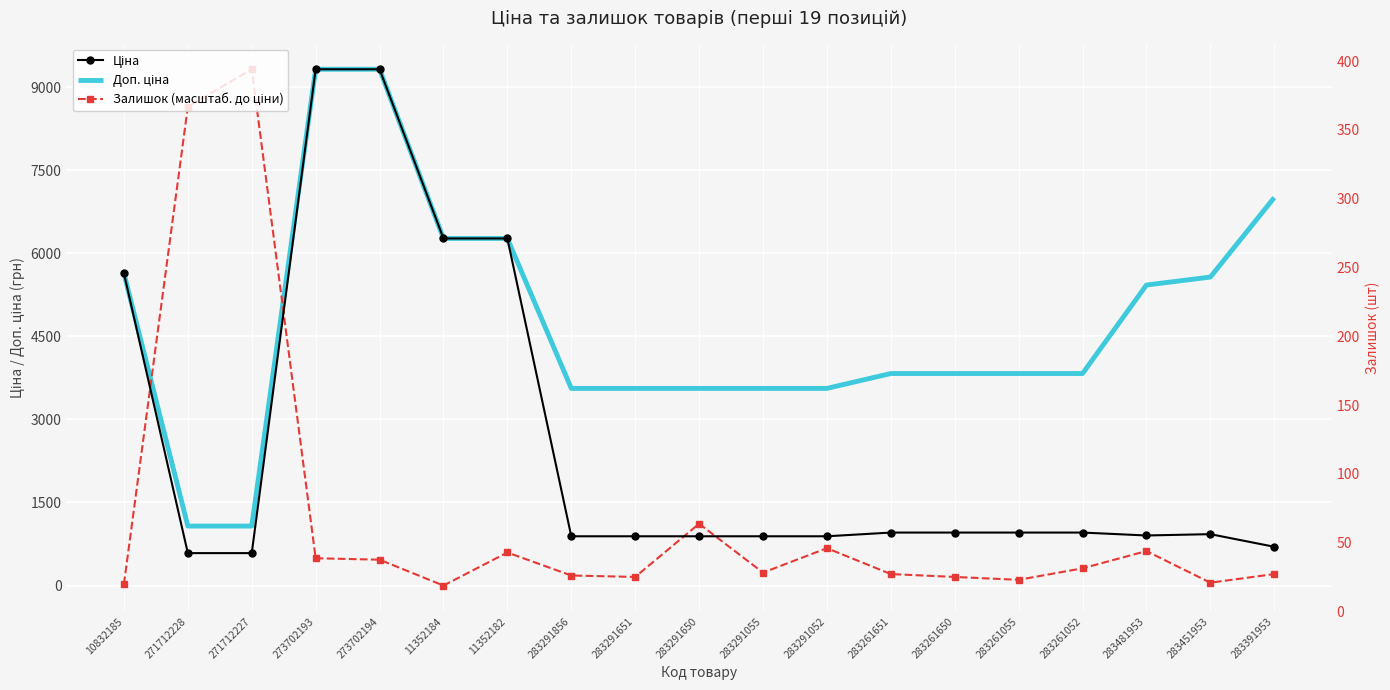

What is the spread (max minus min) of values at 283291055?

3326.0